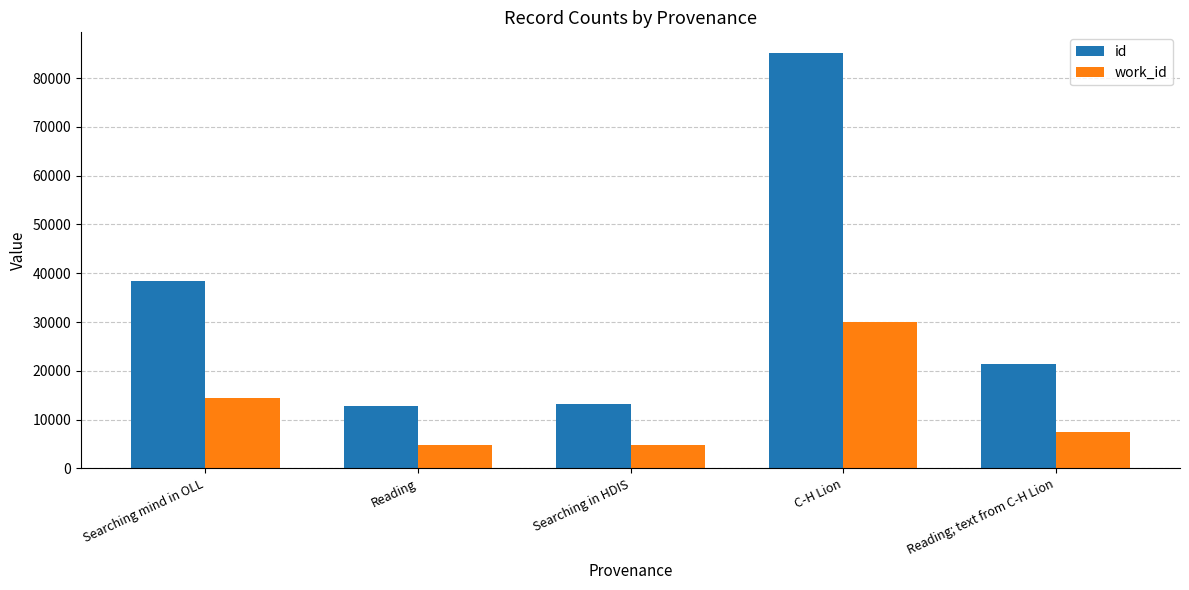

What is the spread (max minus min) of values at Searching in HDIS?

8305